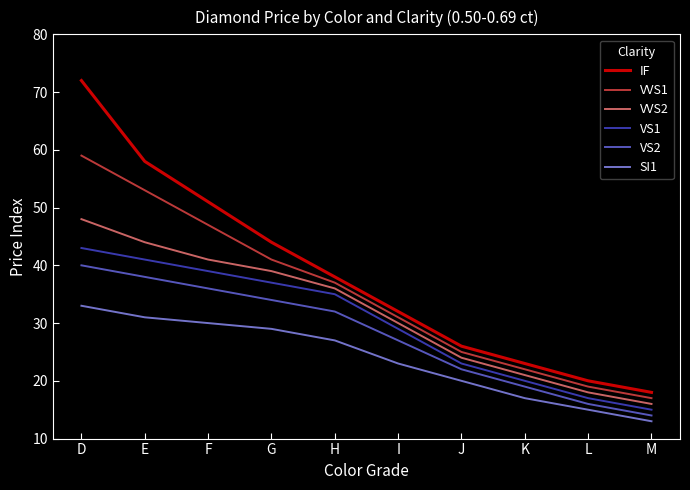

Which series changed the most between D and E?

IF